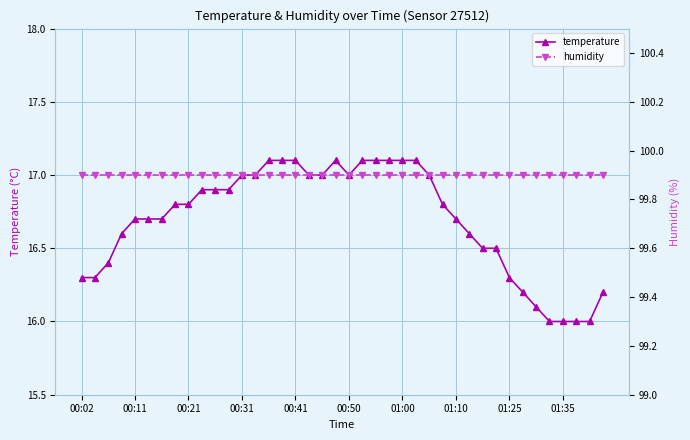

In temperature, how many points are lower than both neighbors (excluding endpoints)?

1